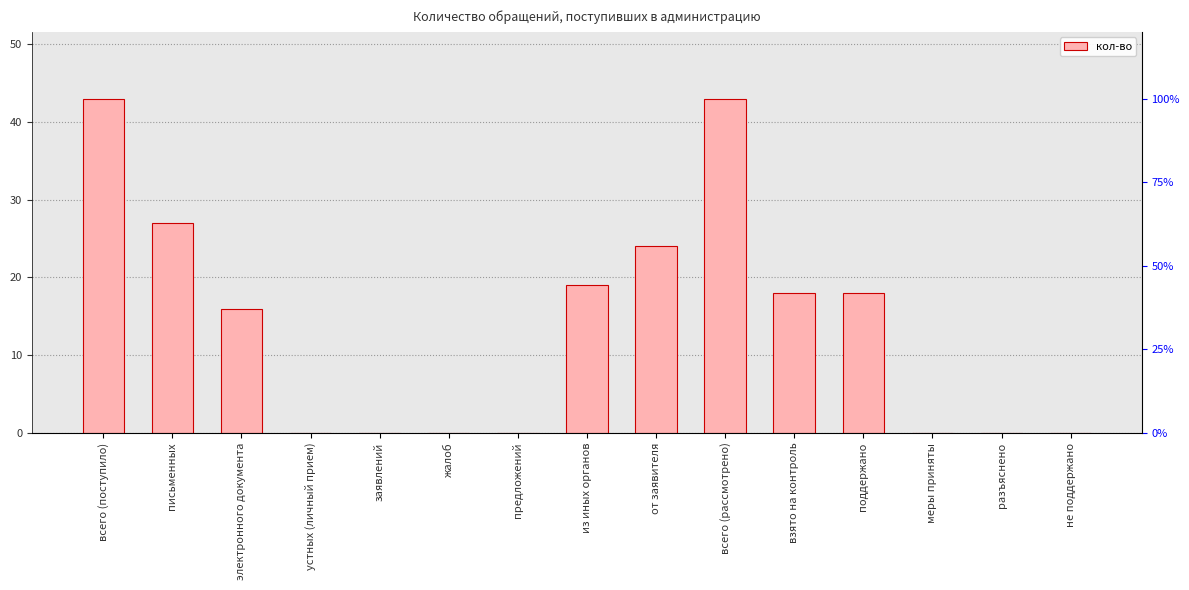

Reading left to right, list all the values displayed in this chart.

всего (поступило)=43	письменных=27	электронного документа=16	устных (личный прием)=0	заявлений=0	жалоб=0	предложений=0	из иных органов=19	от заявителя=24	всего (рассмотрено)=43	взято на контроль=18	поддержано=18	меры приняты=0	разъяснено=0	не поддержано=0